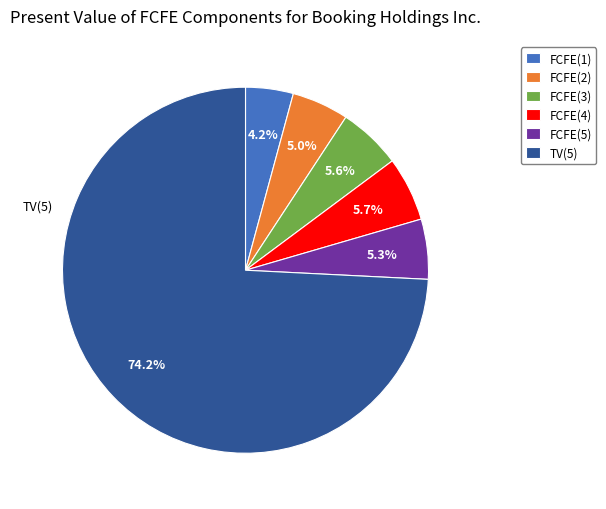

How many slices are in this pie chart?

6